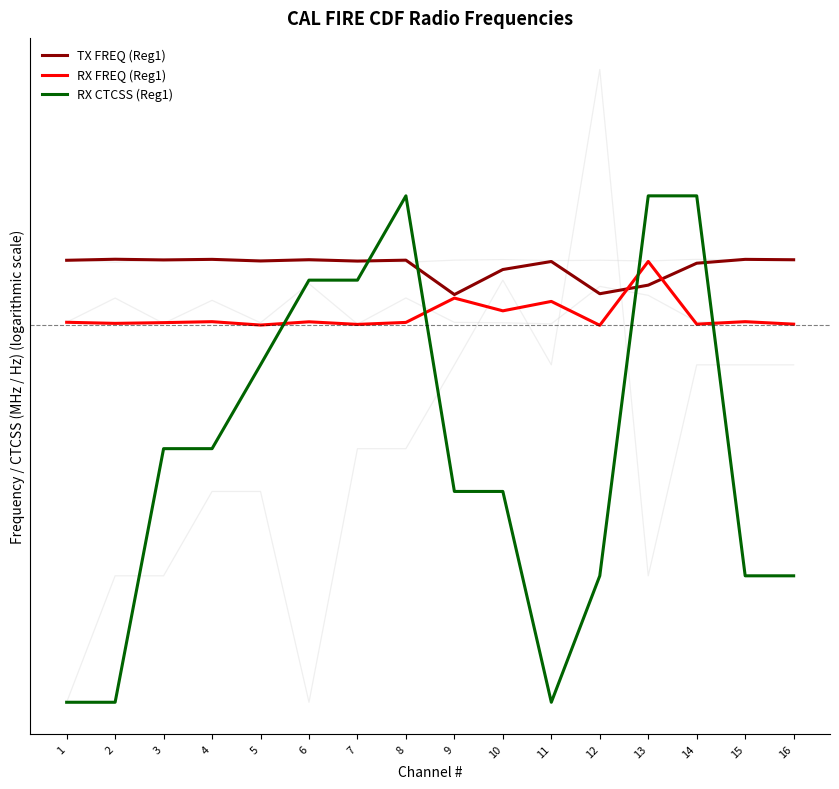

How many intersections are there between TX FREQ (Reg1) and RX CTCSS (Reg1)?

4